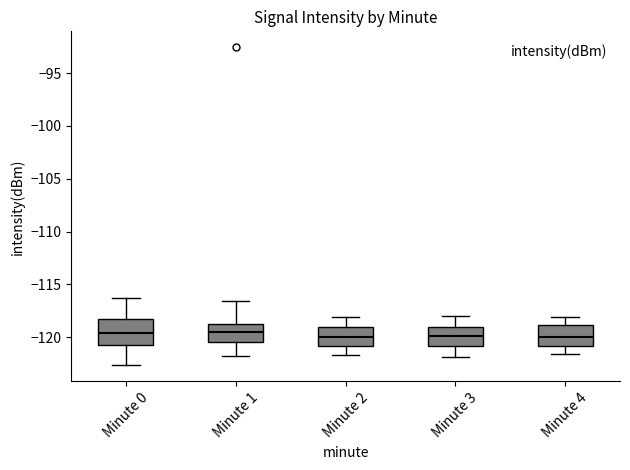

Reading left to right, transcribe this box plot: for each box, give where its median line is, the range the box spans, and where its two whiskers end, as read against the y-axis. The values are not printed on the chart, so give them approximately, as read against the axis.

Minute 0: median -119.5, box -120.5 to -118.5, whiskers -122.5 to -116.5
Minute 1: median -119.5, box -120.5 to -119.0, whiskers -122.0 to -116.5
Minute 2: median -120.0, box -121.0 to -119.0, whiskers -121.5 to -118.0
Minute 3: median -120.0, box -121.0 to -119.0, whiskers -122.0 to -118.0
Minute 4: median -120.0, box -121.0 to -119.0, whiskers -121.5 to -118.0